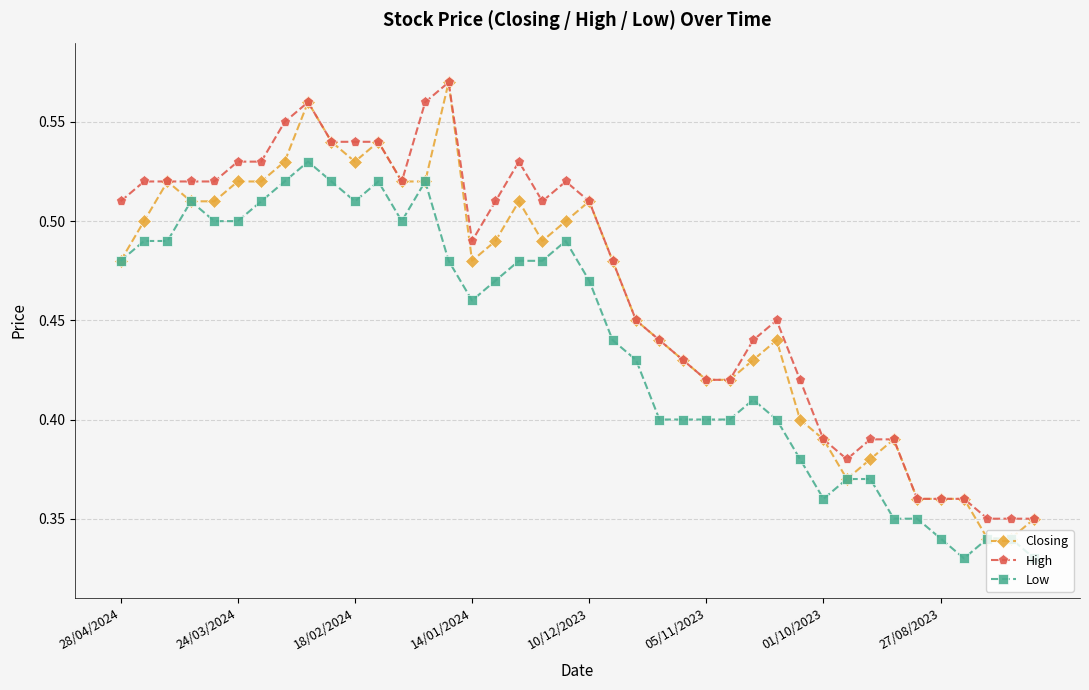

What is the difference between the second highest and second lowest values in the High series?

0.2